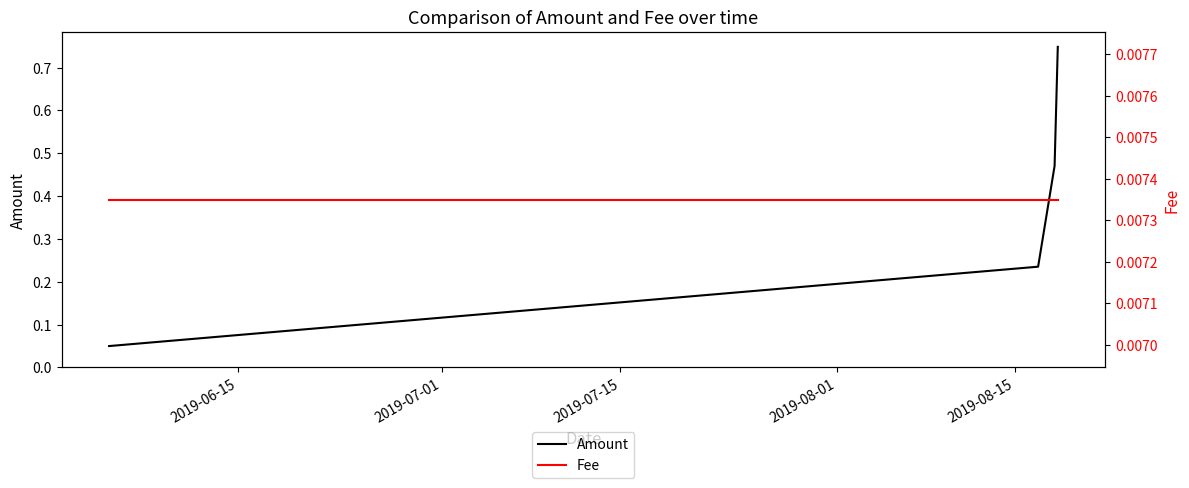

Is the value of Fee at 2019-07-15 greater than the value of Amount at 2019-07-01?

No